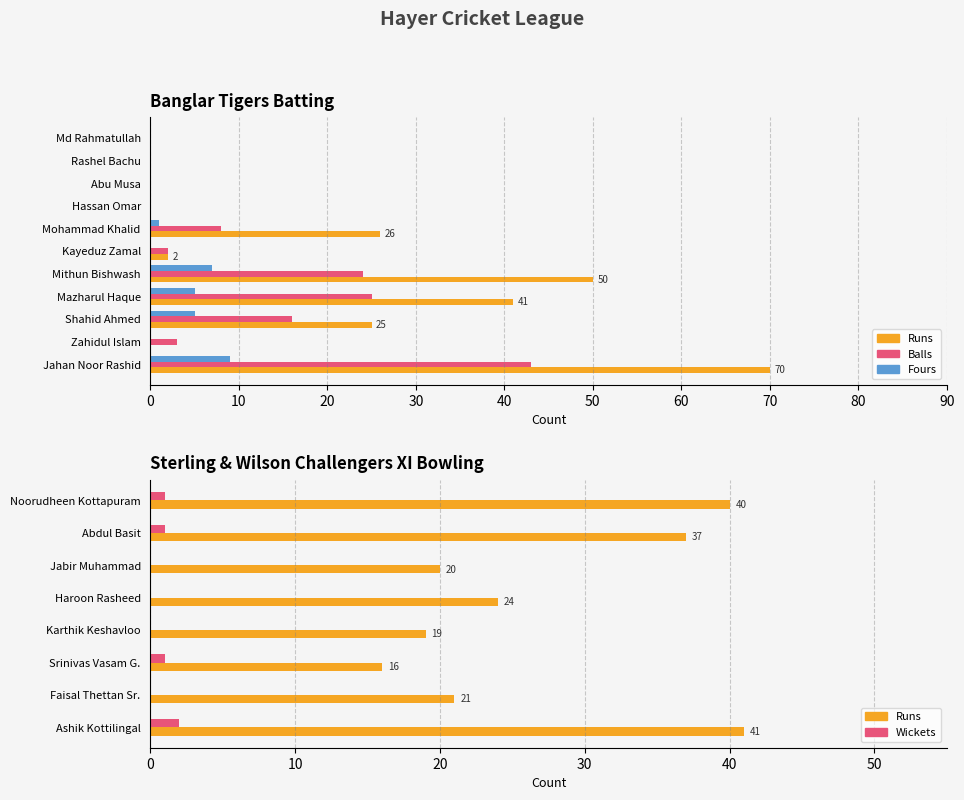

What is the difference between the maximum and minimum values in the Fours series?

9